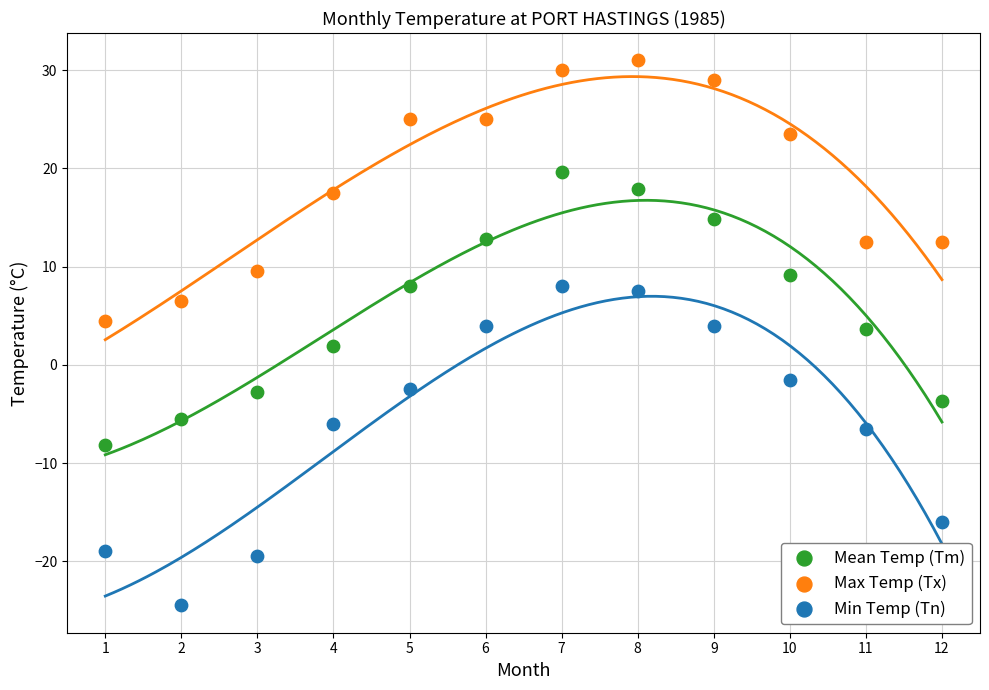

What is the X range (max minus min) for the scatter plot?

11.0